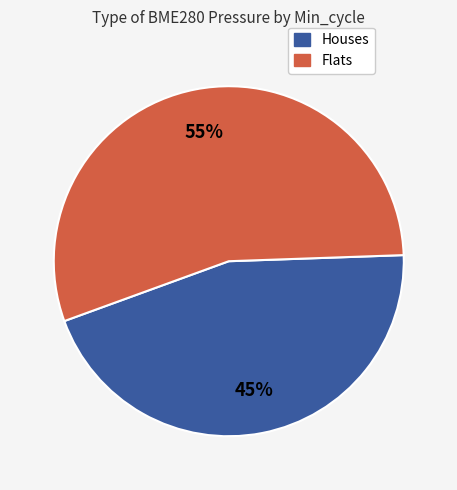

Is there a majority slice in this chart?

Yes